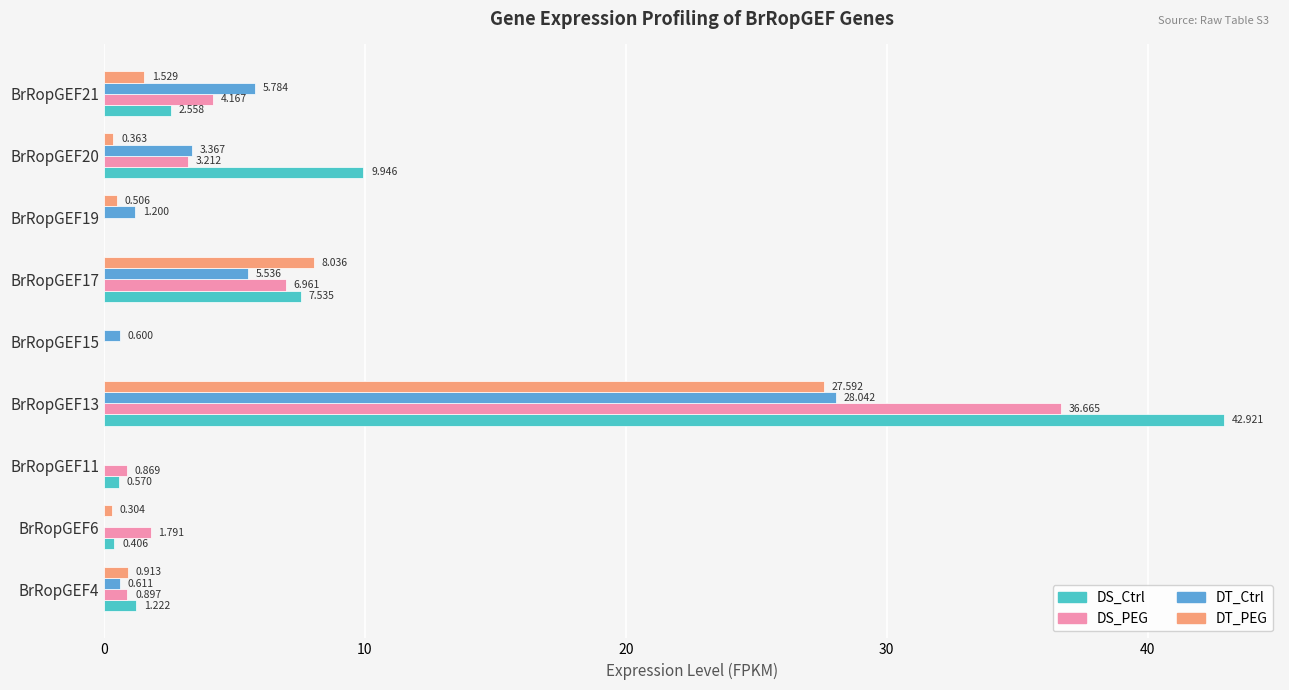

How many values in DS_PEG are above zero?

7